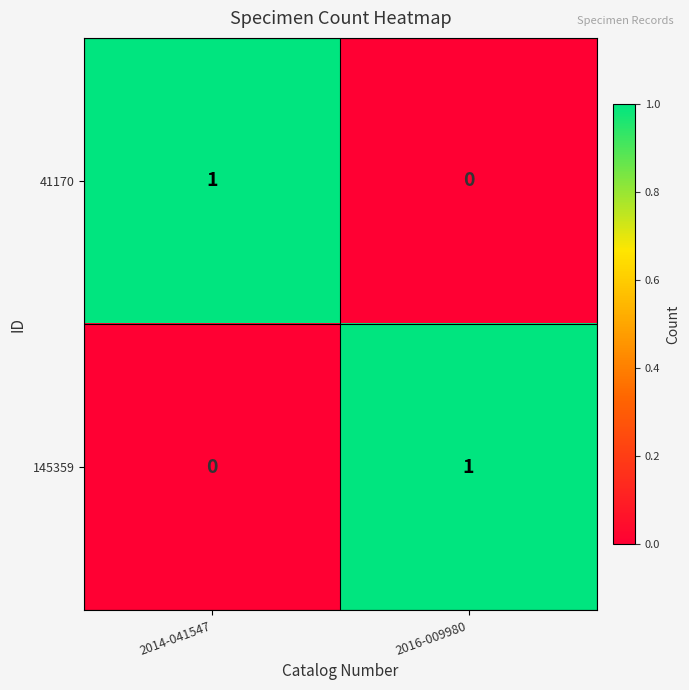

The value of 145359 at 2014-041547 is 0. True or false?

True